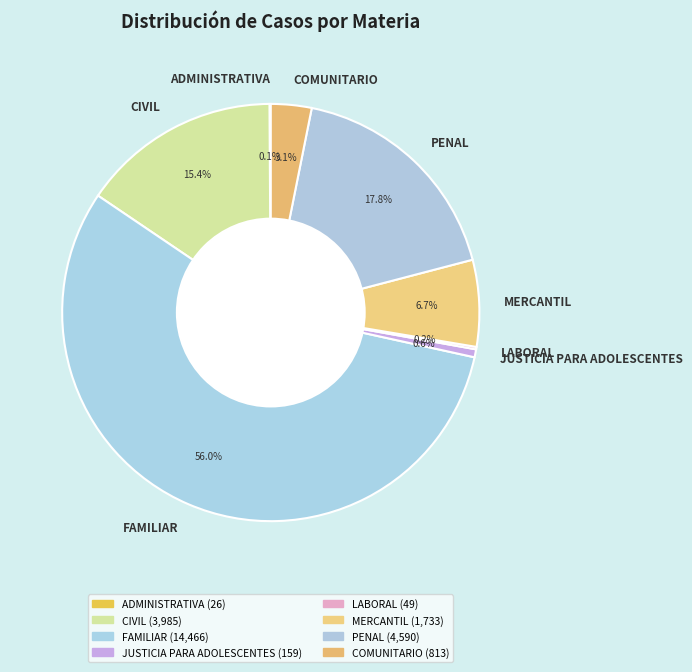

What portion of the pie excludes JUSTICIA PARA ADOLESCENTES?

99.4%